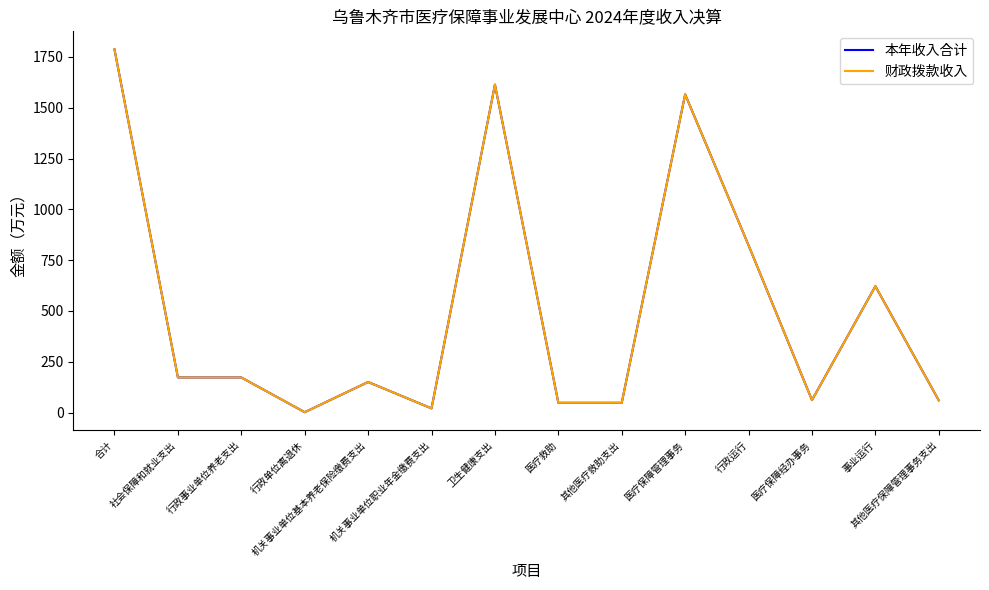

Does the chart have visible grid lines?

No